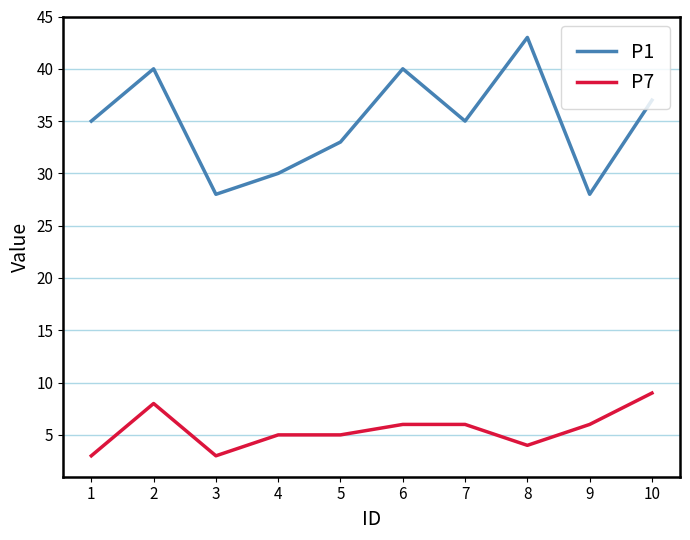

What is the spread (max minus min) of values at 1?

32